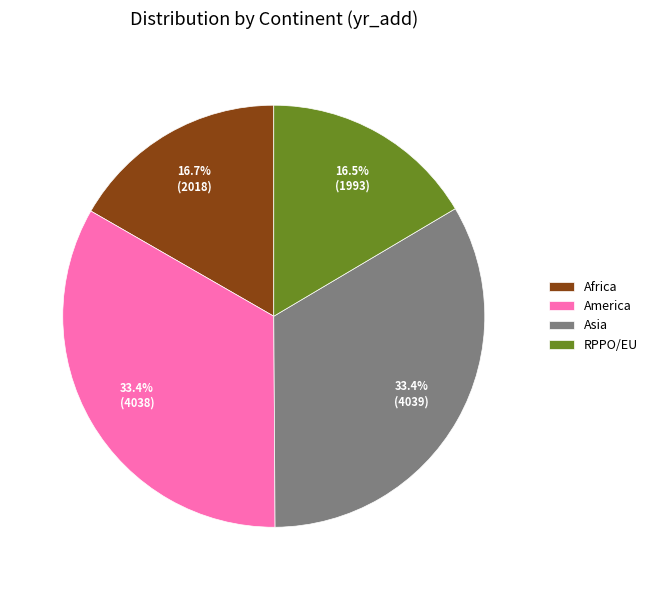

Which has a higher value, America or Africa?

America